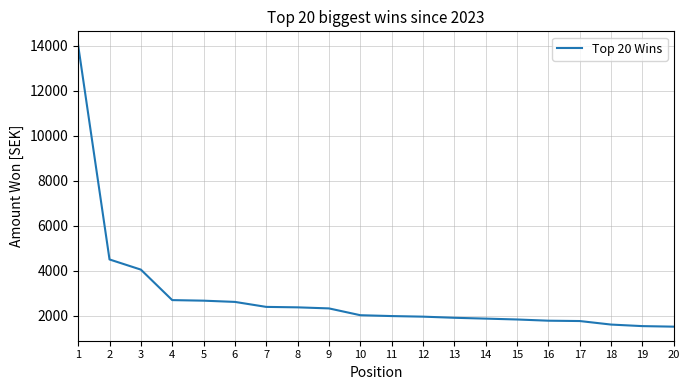

What is the greatest value displayed?

14019